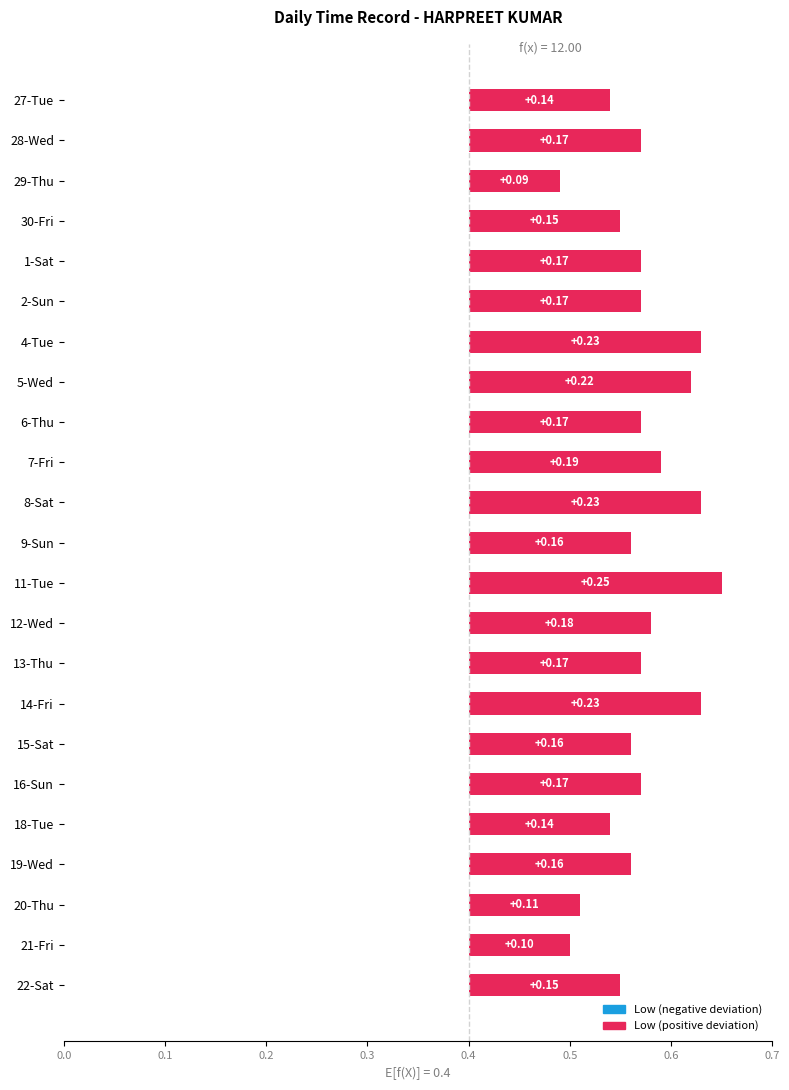

Reading left to right, what are all the values shown in this chart?

0.1	0.2	0.1	0.2	0.2	0.2	0.2	0.2	0.2	0.2	0.2	0.2	0.2	0.2	0.2	0.2	0.2	0.2	0.1	0.2	0.1	0.1	0.2